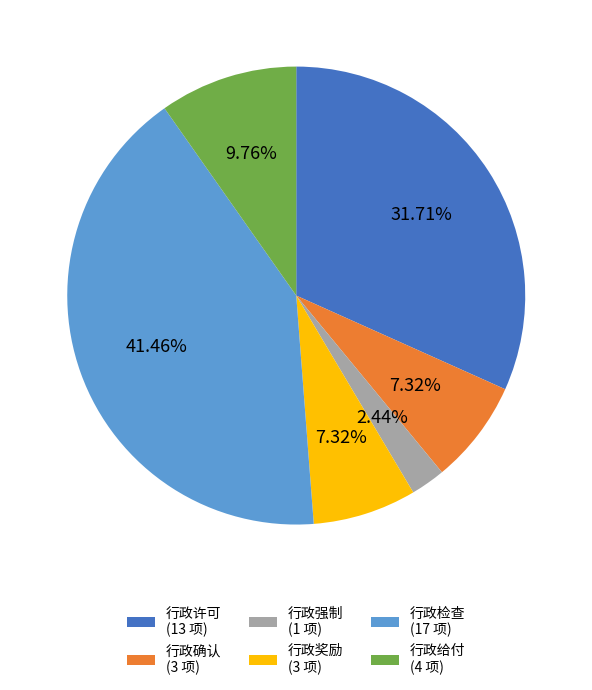

The 行政给付 slice represents 1% of the pie. True or false?

False